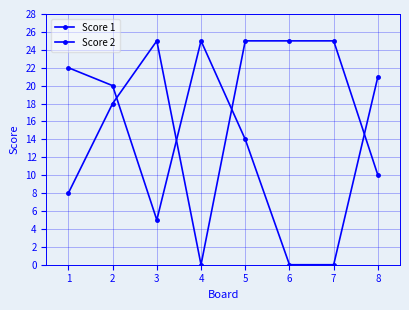

Reading left to right, what are all the values shown in this chart?

Score 1: 22	20	5	25	14	0	0	21
Score 2: 8	18	25	0	25	25	25	10